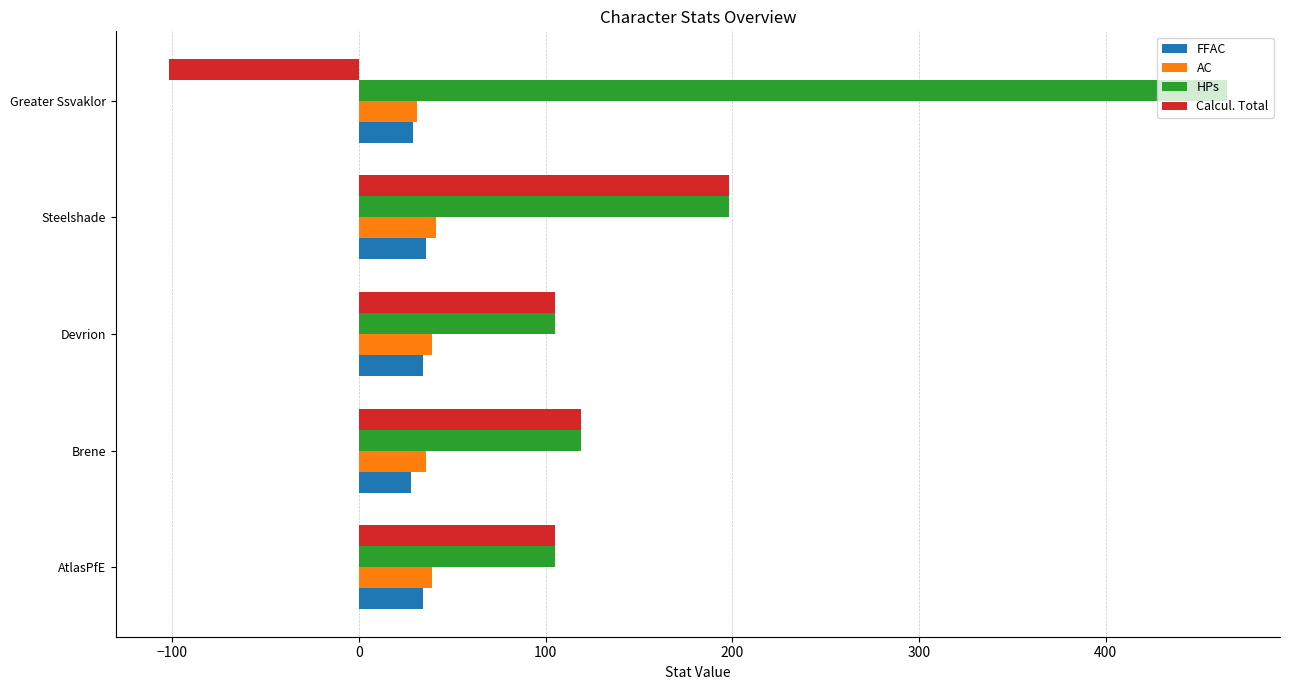

What is the total value across all series at AtlasPfE?

283